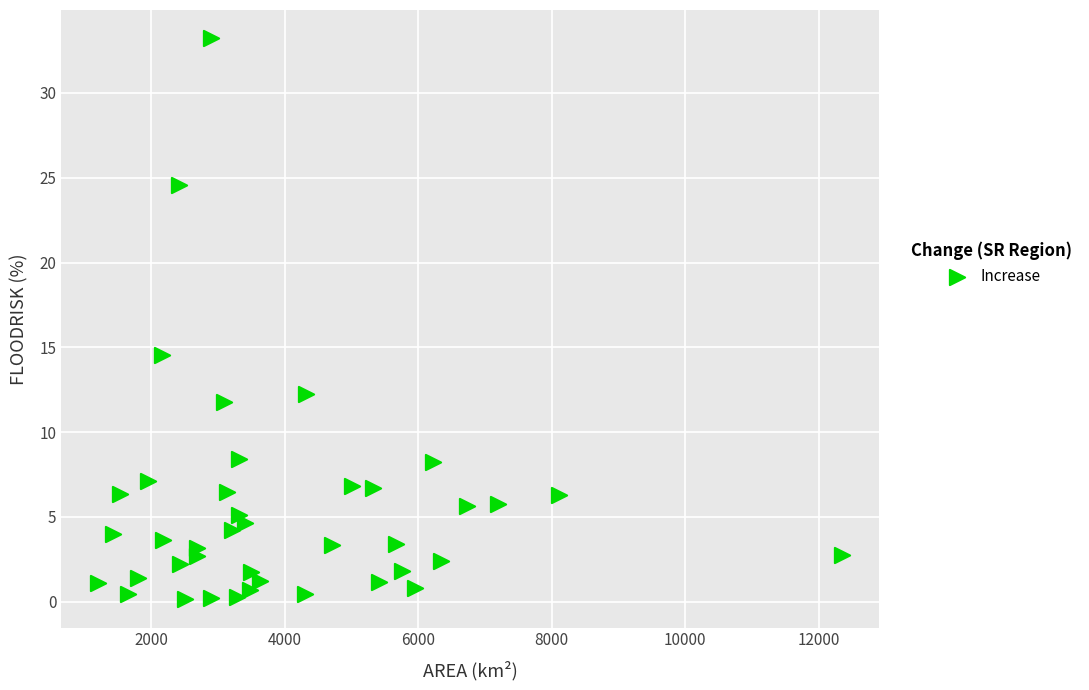

What is the range of X values (max minus min)?

11137.0